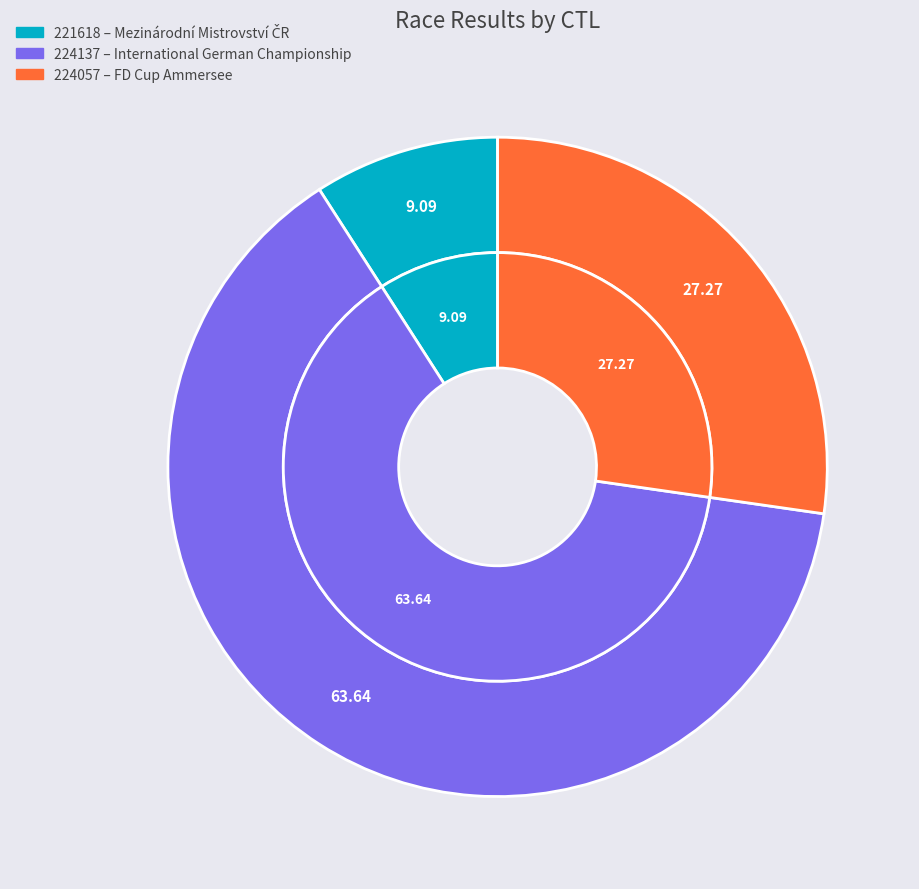

What percentage is the 224137 slice, to the nearest percent?

64%